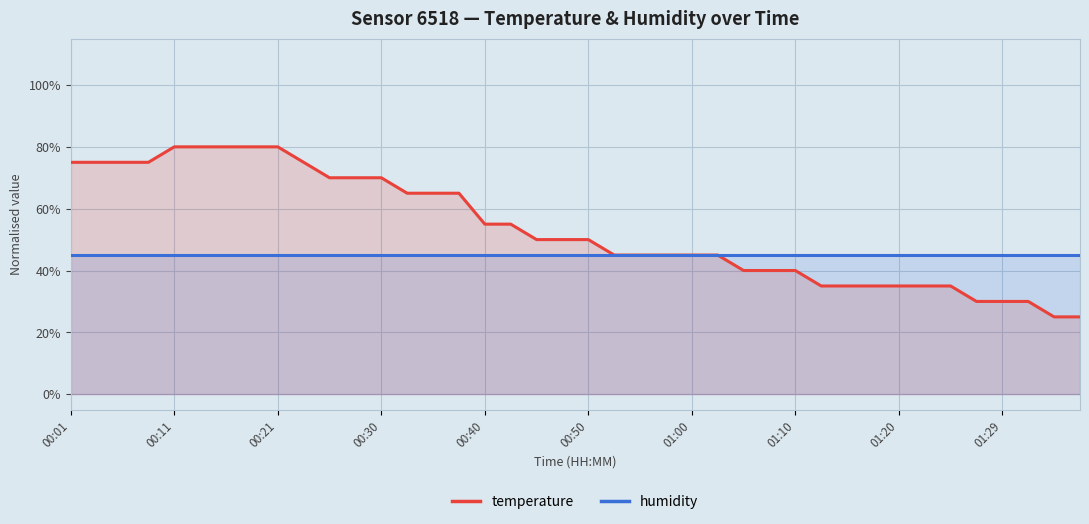

What is the spread (max minus min) of values at 00:21?

0.3